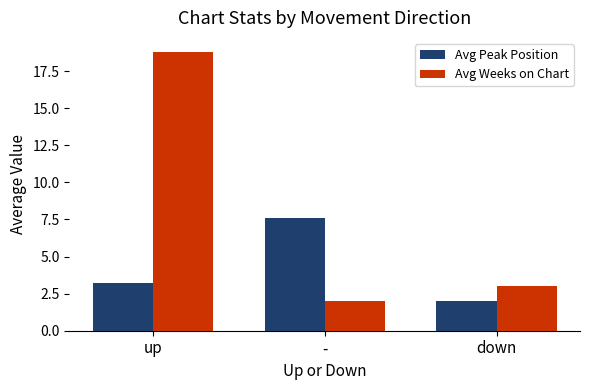

What is the difference between the maximum and minimum values in the Avg Peak Position series?

5.6